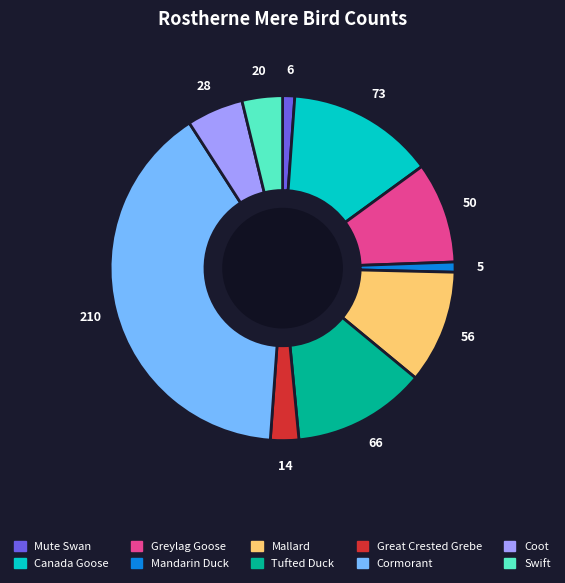

What is the largest slice in the pie chart?

Cormorant